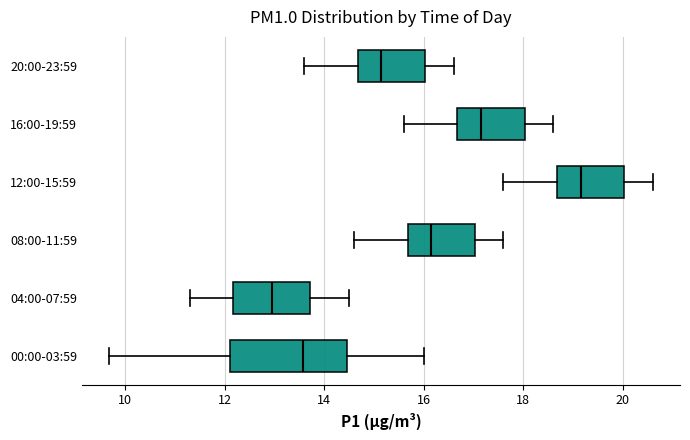

Which box has the furthest to the right median line?

12:00-15:59